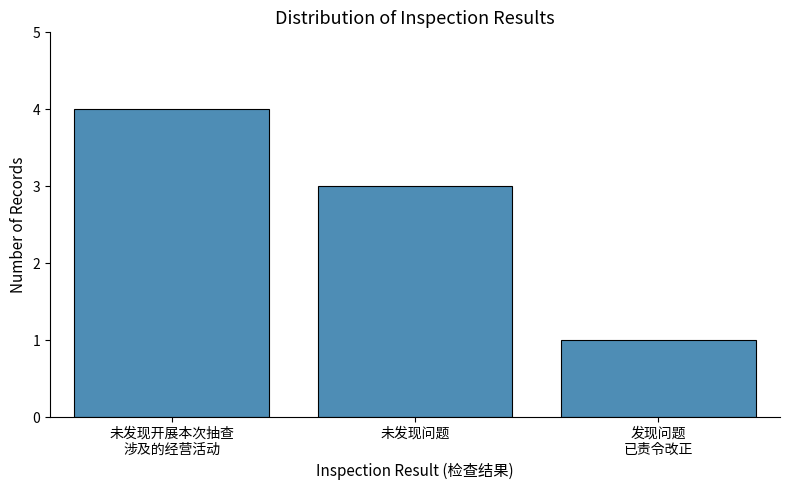

Which label corresponds to the smallest value in the chart?

发现问题
已责令改正